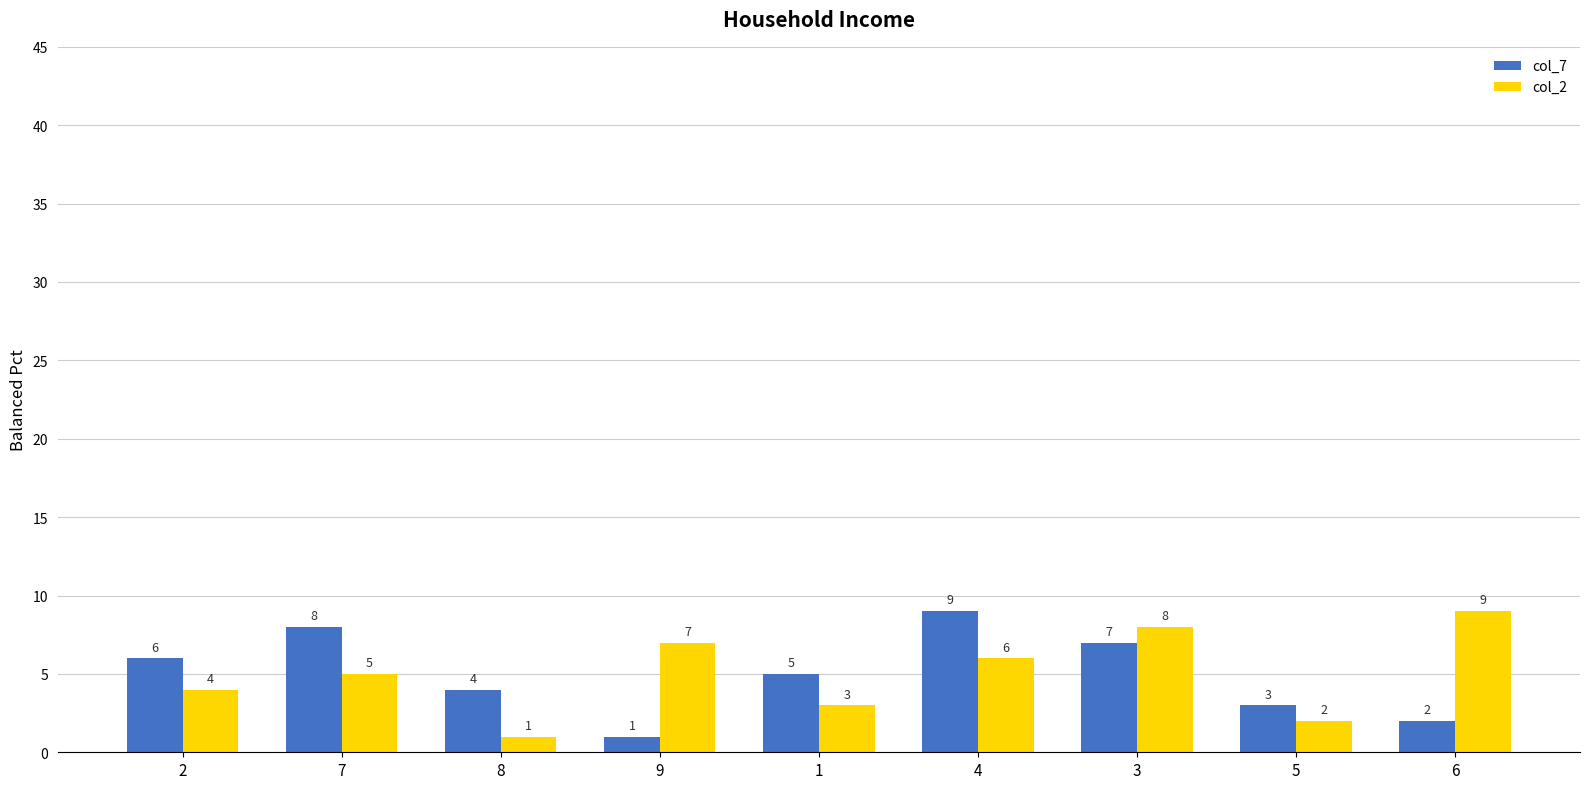

The value of col_2 at 9 is 7. True or false?

True